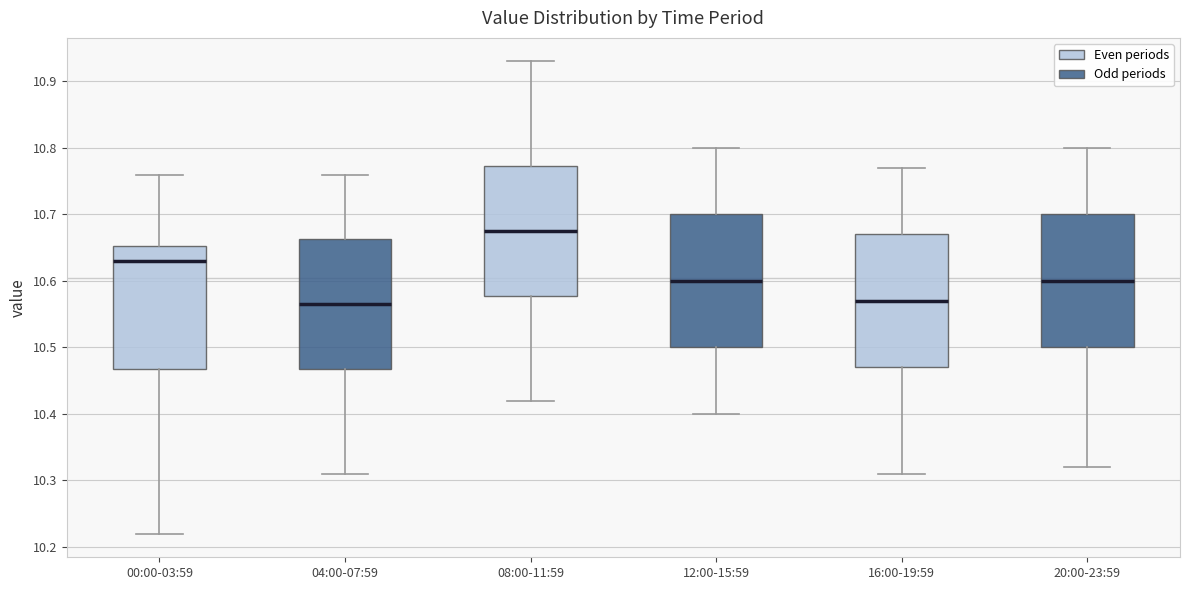

Reading left to right, transcribe this box plot: for each box, give where its median line is, the range the box spans, and where its two whiskers end, as read against the y-axis. The values are not printed on the chart, so give them approximately, as read against the axis.

00:00-03:59: median 10.63, box 10.47 to 10.65, whiskers 10.22 to 10.76
04:00-07:59: median 10.57, box 10.47 to 10.66, whiskers 10.31 to 10.76
08:00-11:59: median 10.68, box 10.58 to 10.77, whiskers 10.42 to 10.93
12:00-15:59: median 10.60, box 10.50 to 10.70, whiskers 10.40 to 10.80
16:00-19:59: median 10.57, box 10.47 to 10.67, whiskers 10.31 to 10.77
20:00-23:59: median 10.60, box 10.50 to 10.70, whiskers 10.32 to 10.80